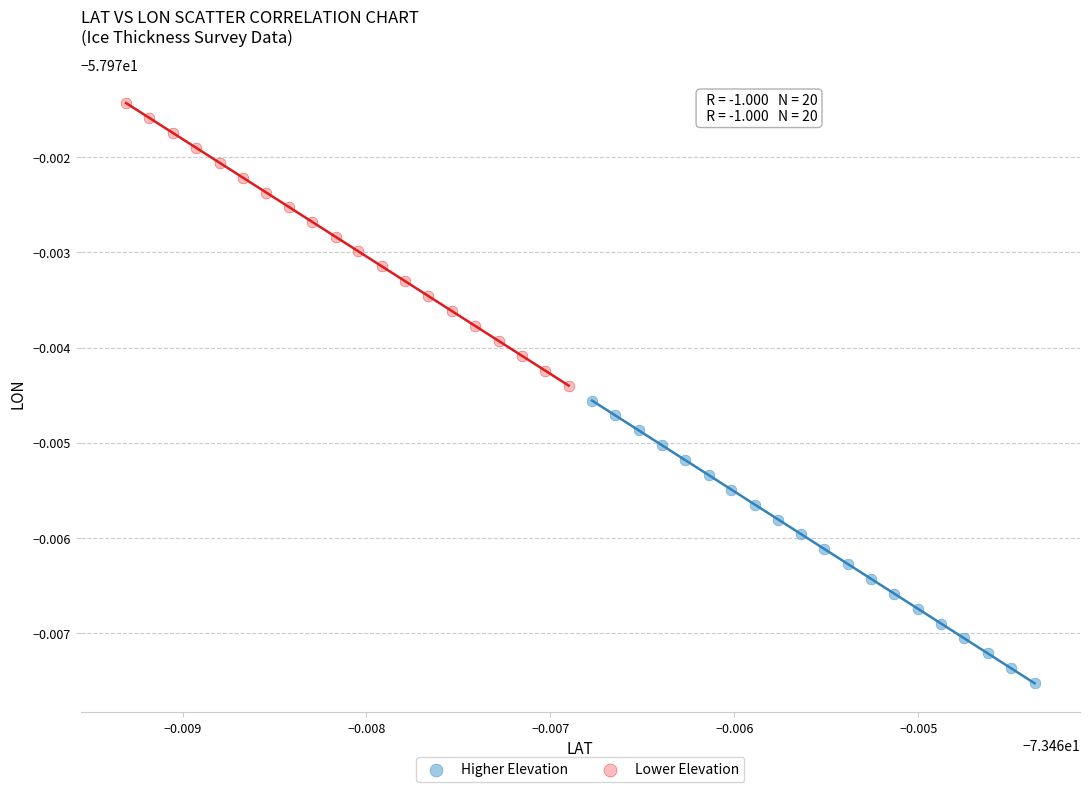

What are all the series names shown in the legend?

Higher Elevation, Lower Elevation